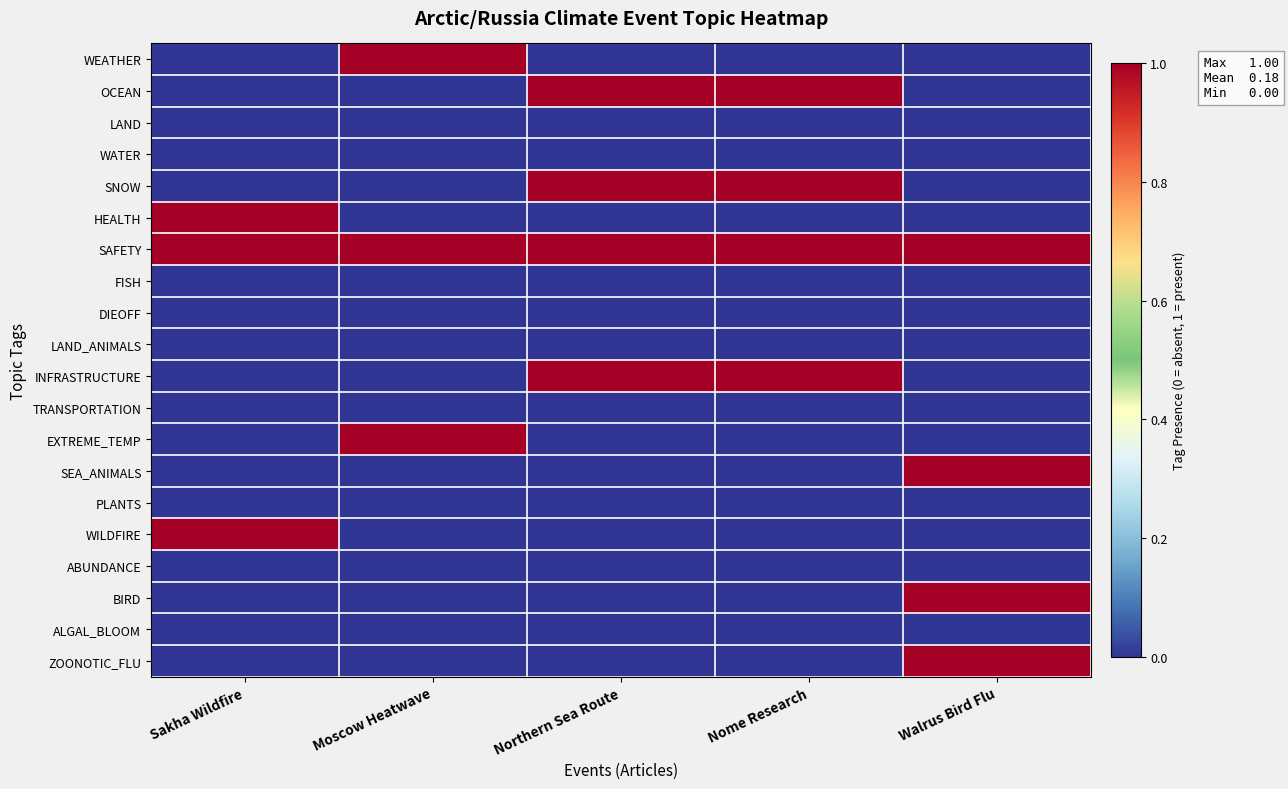

What is the total value across all series at Northern Sea Route?

4